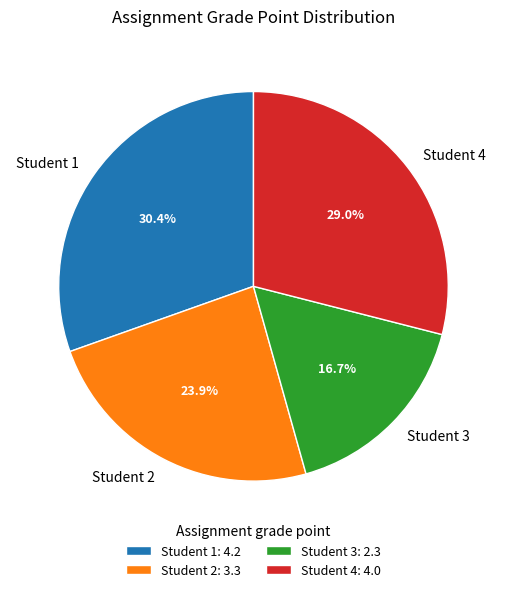

How many segments does this pie chart have?

4